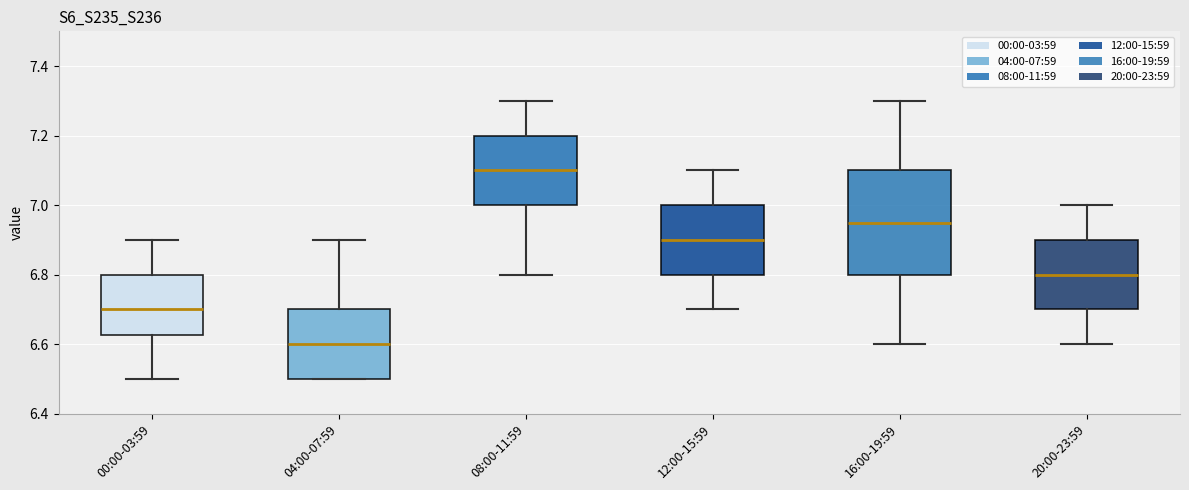

Which box is the tallest, from its lower edge to its upper edge?

16:00-19:59